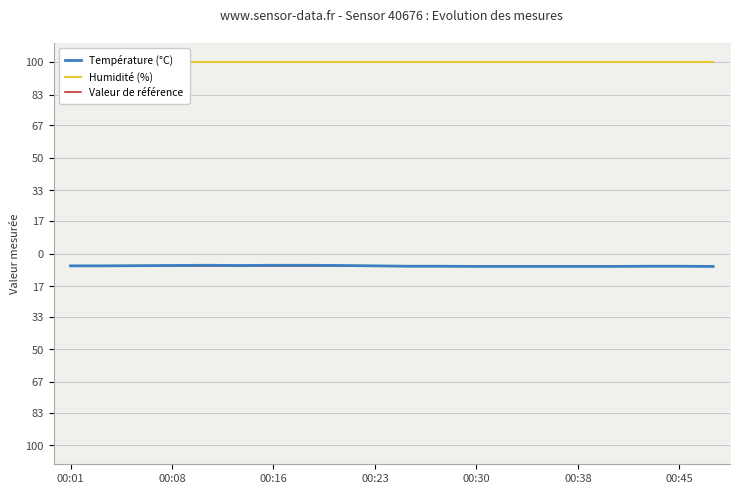

What is the sum of the Humidité (%) values at 00:38 and 00:16?

199.8